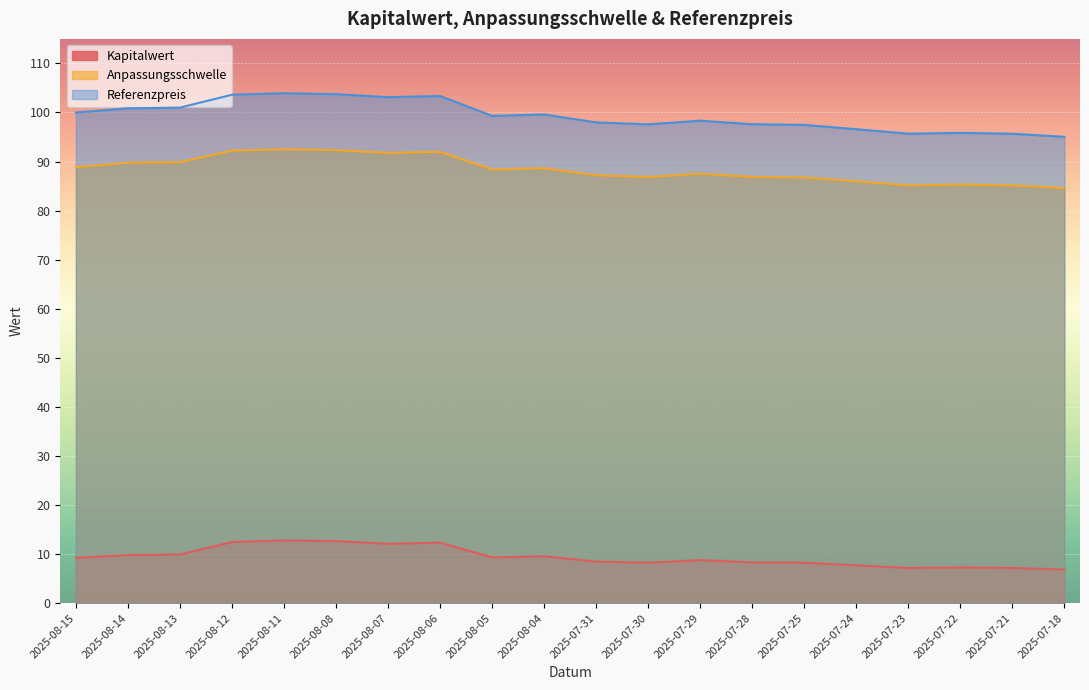

How many lines are shown in the chart?

3